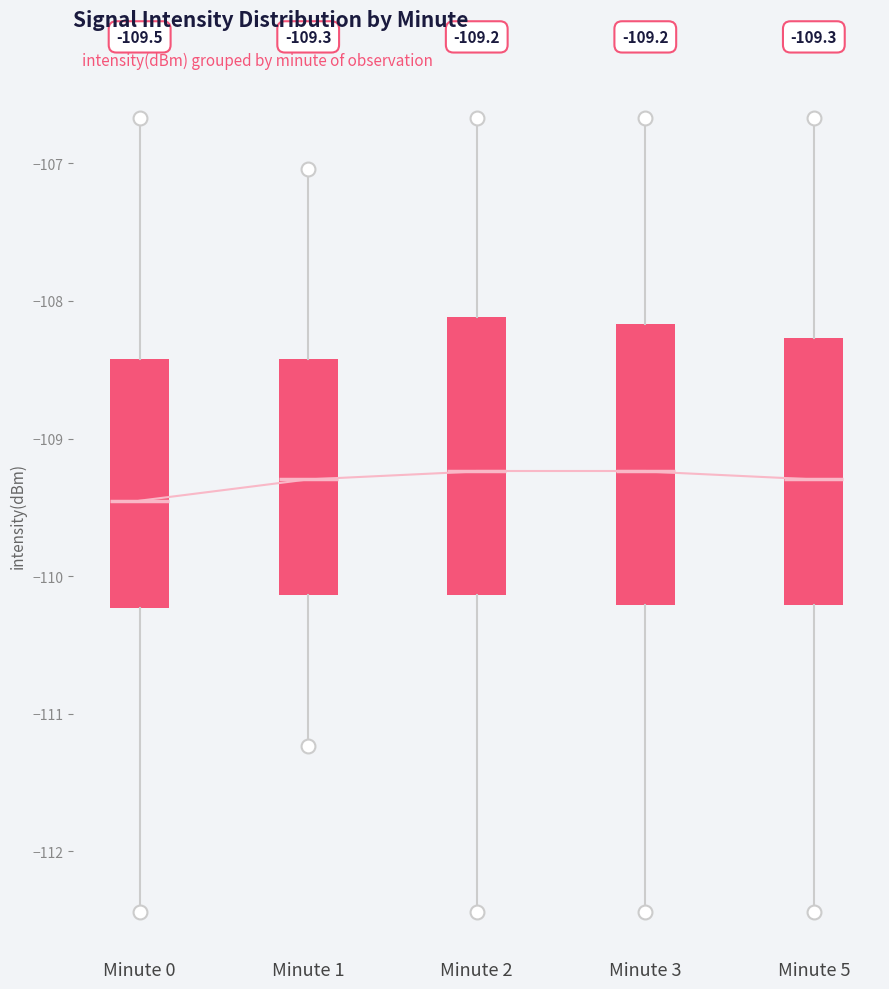

Which box's median line is the lowest?

Minute 0